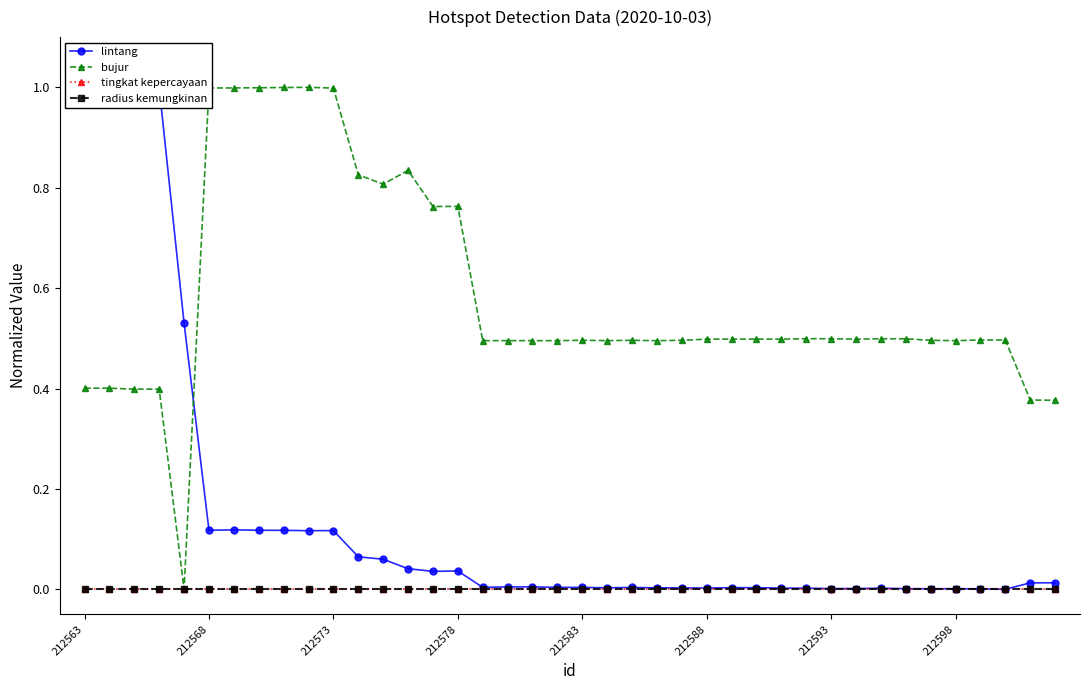

List the series in order of their peak value, highest first.

lintang, bujur, tingkat kepercayaan, radius kemungkinan